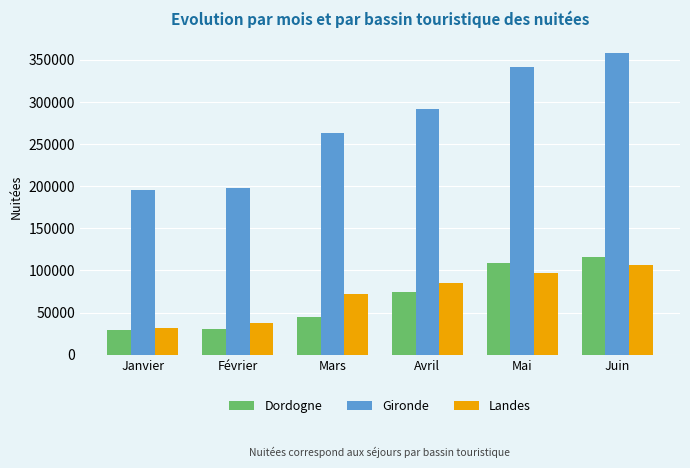

The value of Landes at Février is 67155. True or false?

False